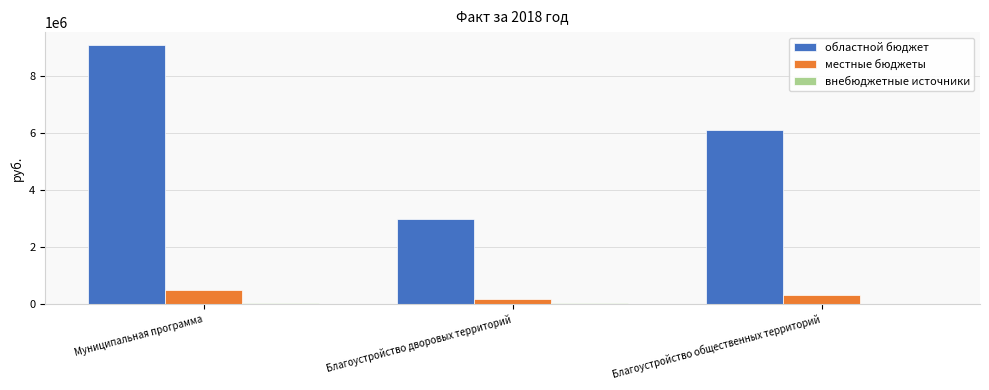

What is the difference between the областной бюджет values at Благоустройство общественных территорий and Муниципальная программа?

2994509.6